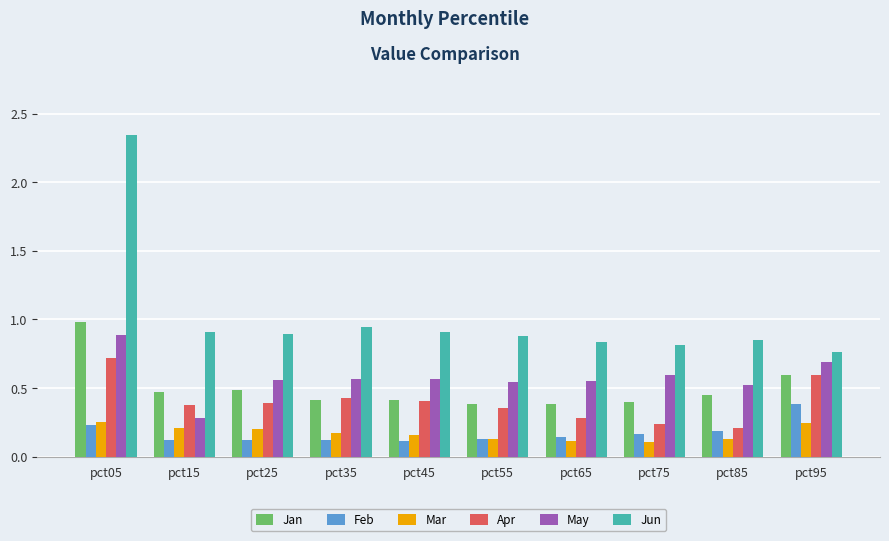

Are the bars horizontal?

No